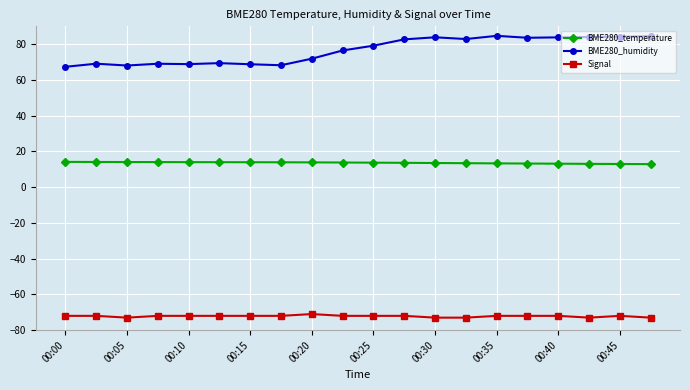

How many distinct data groups are displayed?

3